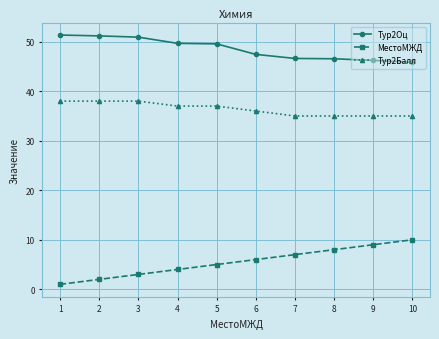

What is the difference between the МестоМЖД values at 8 and 3?

5.0